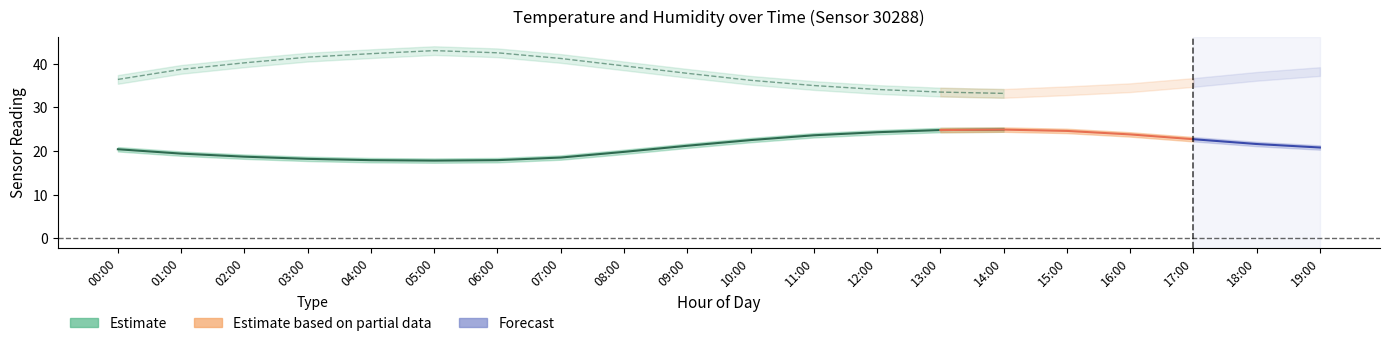

What is the maximum value for humidity_lower?

42.0